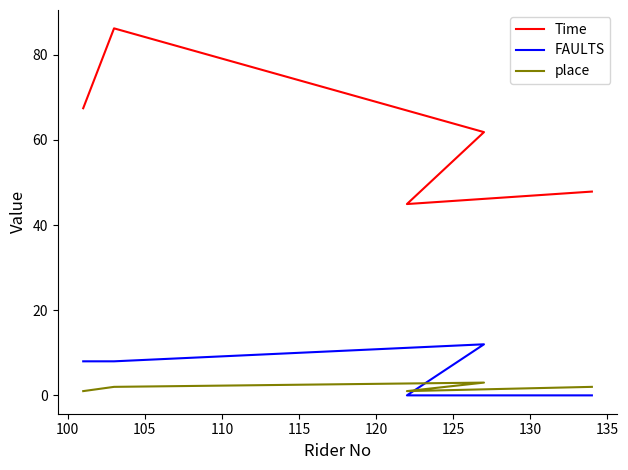

Count the number of data series in this chart.

3